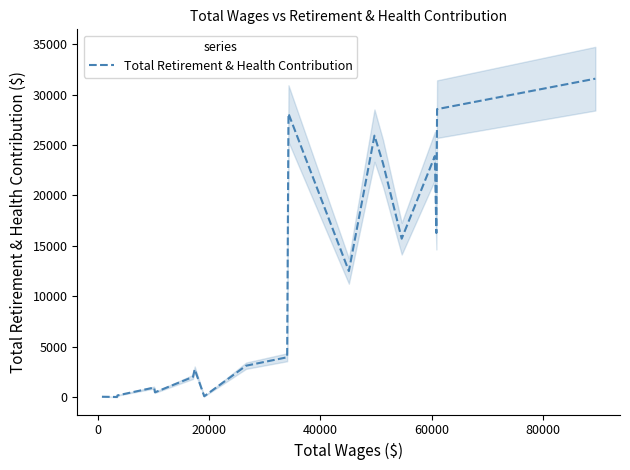

How many values are below 3952?

9